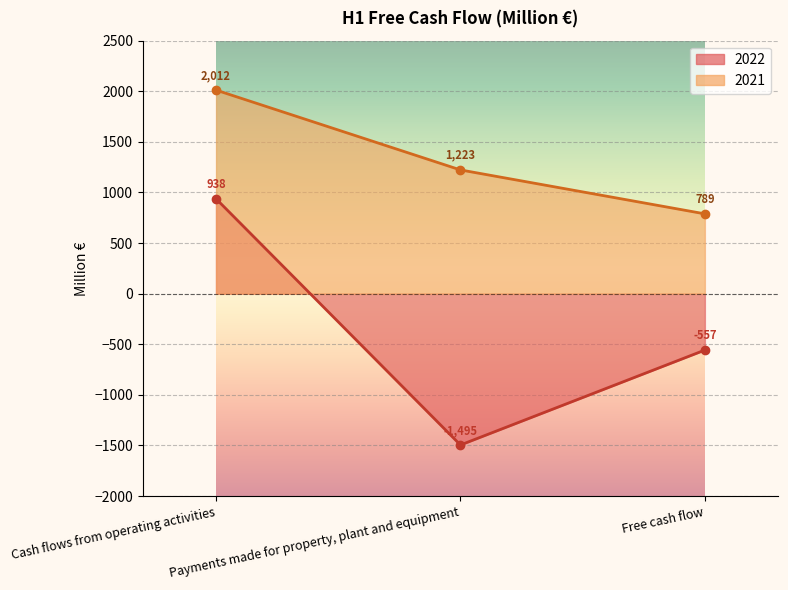

At which label does 2022 first exceed -557?

Cash flows from operating activities